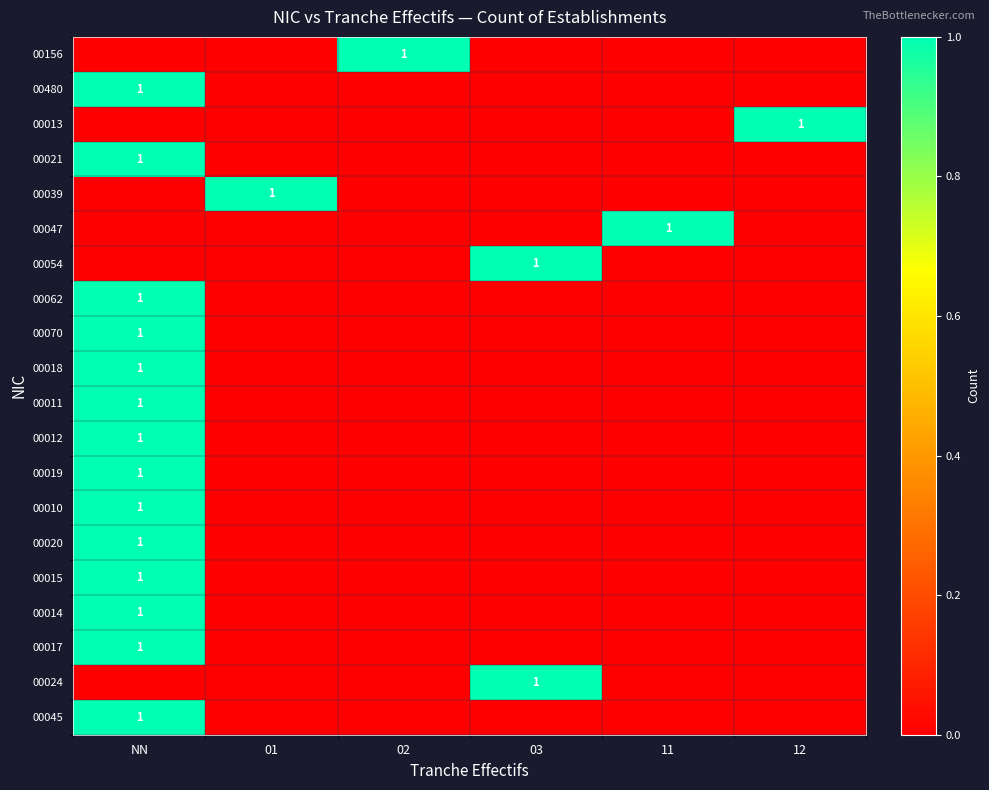

Count the number of categories in the chart.

6